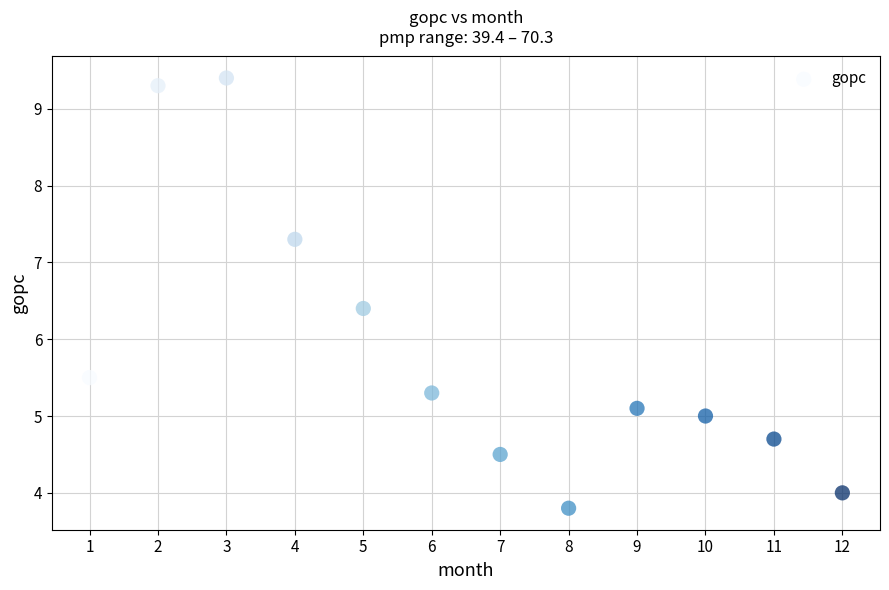

What is the range of Y values (max minus min)?

5.6